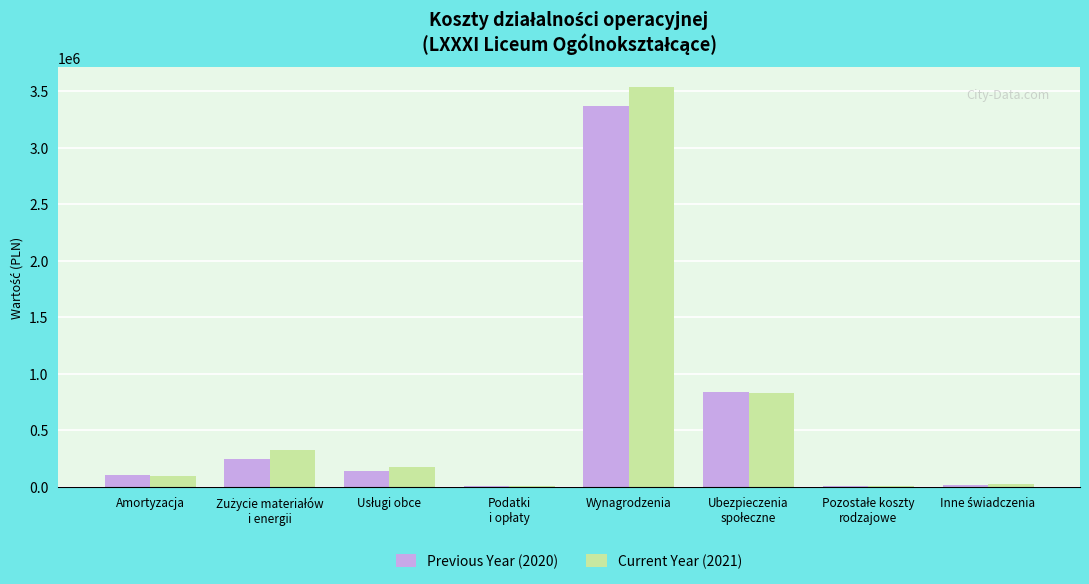

True or false: Current Year (2021) has a value of 1155184.2 at Wynagrodzenia.

False